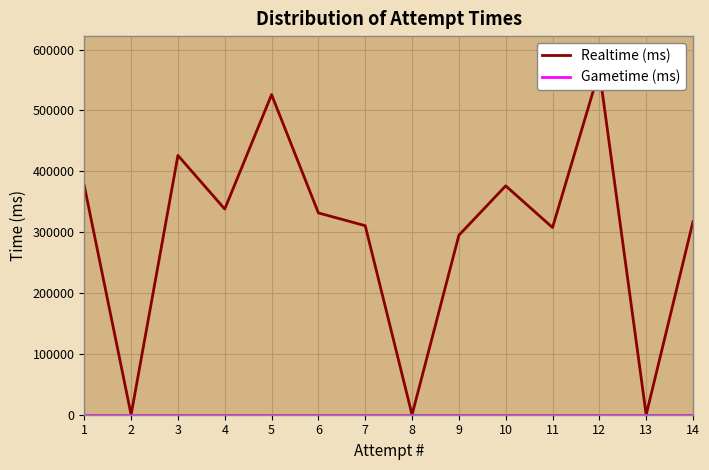

At 4, list the series in order from smallest to largest.

Gametime (ms), Realtime (ms)